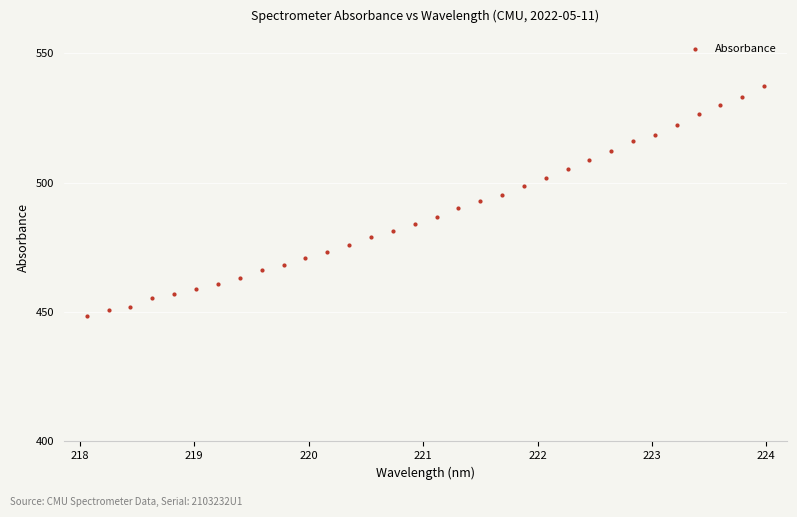

What is the range of X values (max minus min)?

5.9